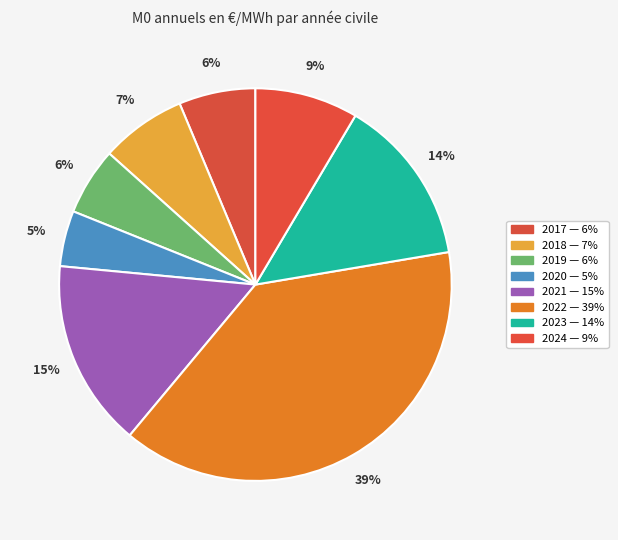

How many segments does this pie chart have?

8